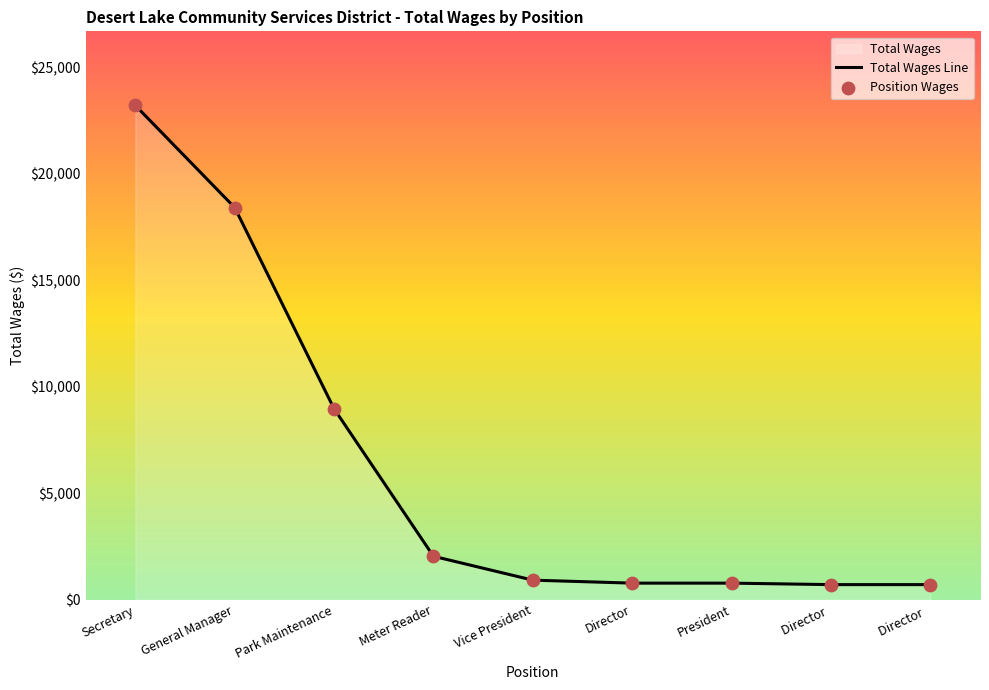

Is the value of Total Wages Line at Director  greater than the value of Position Wages at Director  ?

No